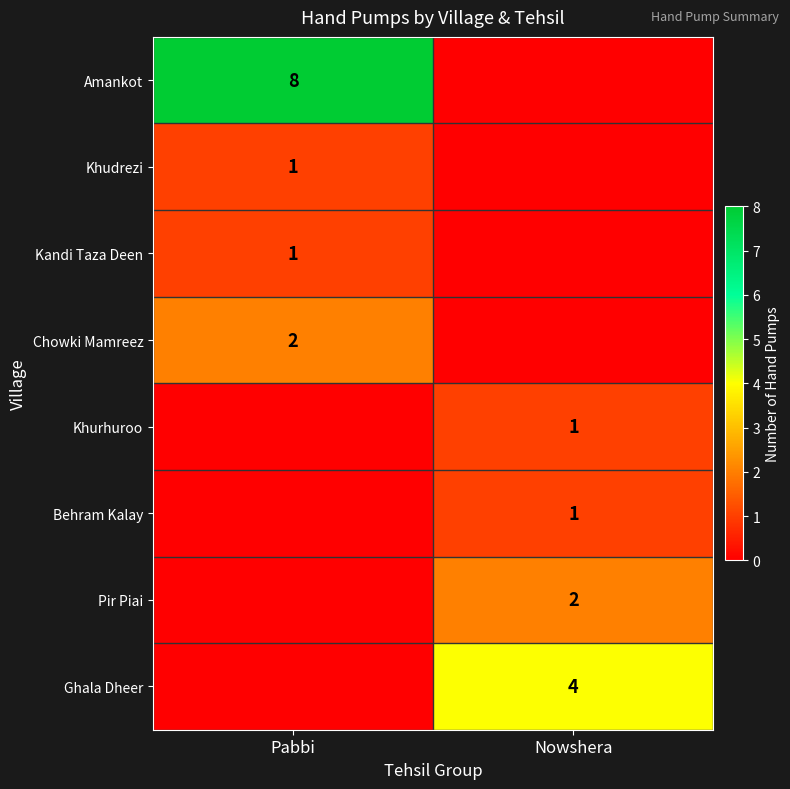

The value of Chowki Mamreez at Pabbi is 1. True or false?

False